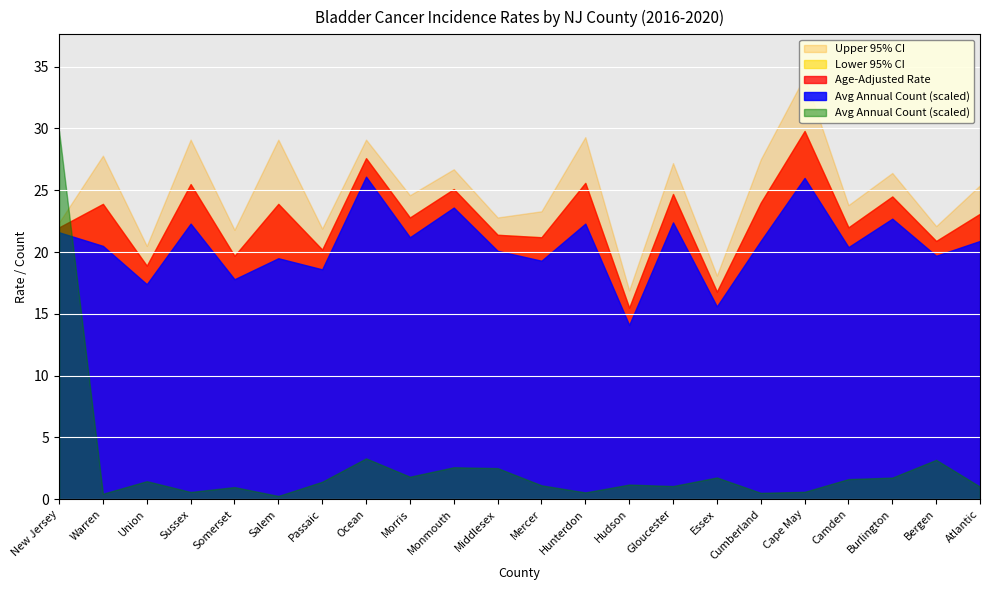

What are all the series names shown in the legend?

Avg Annual Count, Age-Adjusted Rate, Lower 95% CI, Upper 95% CI